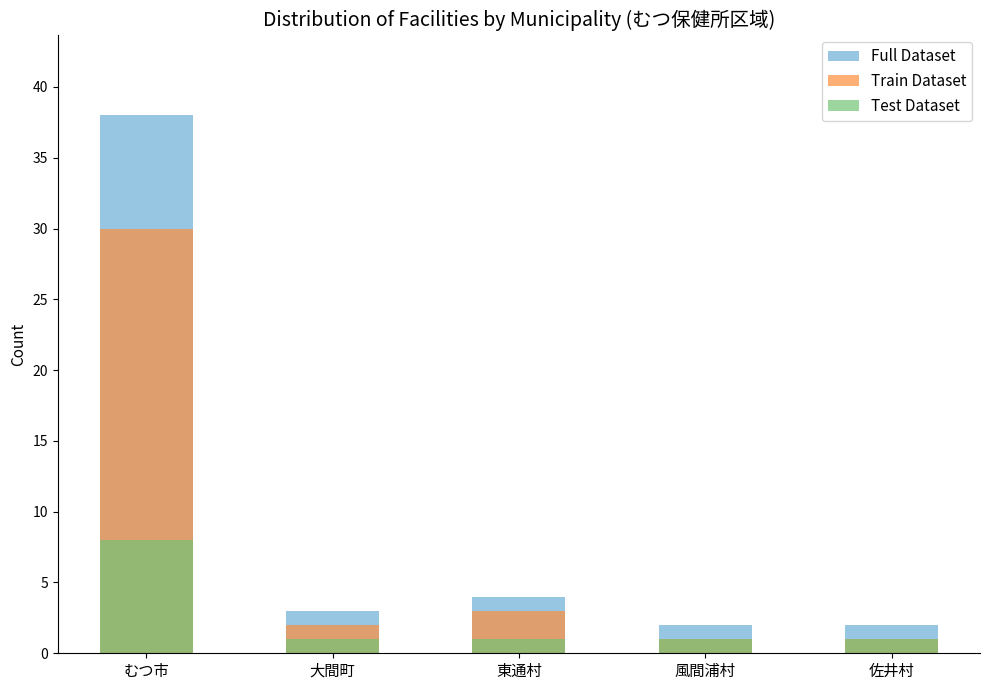

How many values in the Full Dataset series are below 3?

2